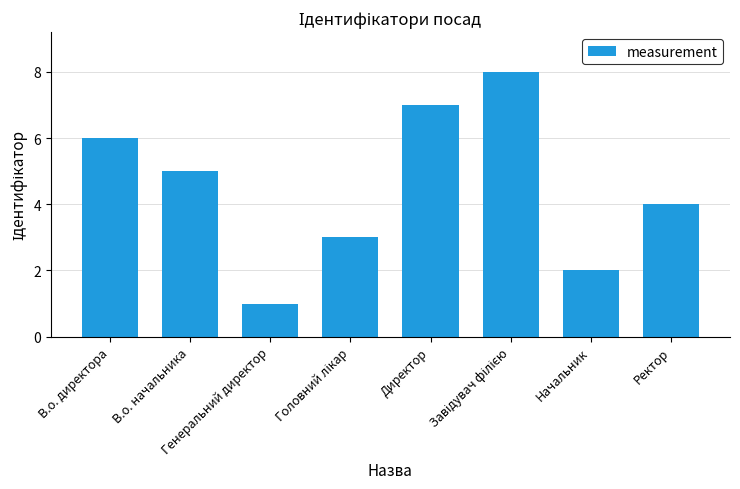

At which label does the data first exceed 5?

В.о. директора